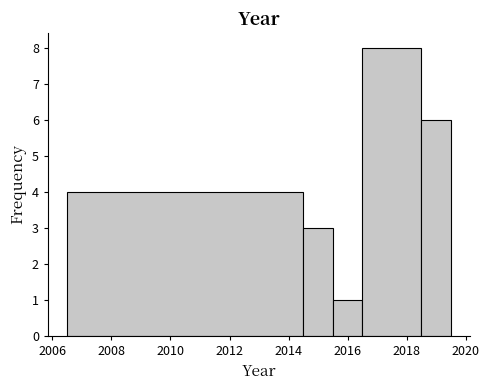

How tall is the bar that spans 2018.5 to 2019.5 on the x-axis? Neither the bar edges nor the heights are printed on the chart, so give them approximately, as read against the axes.

6